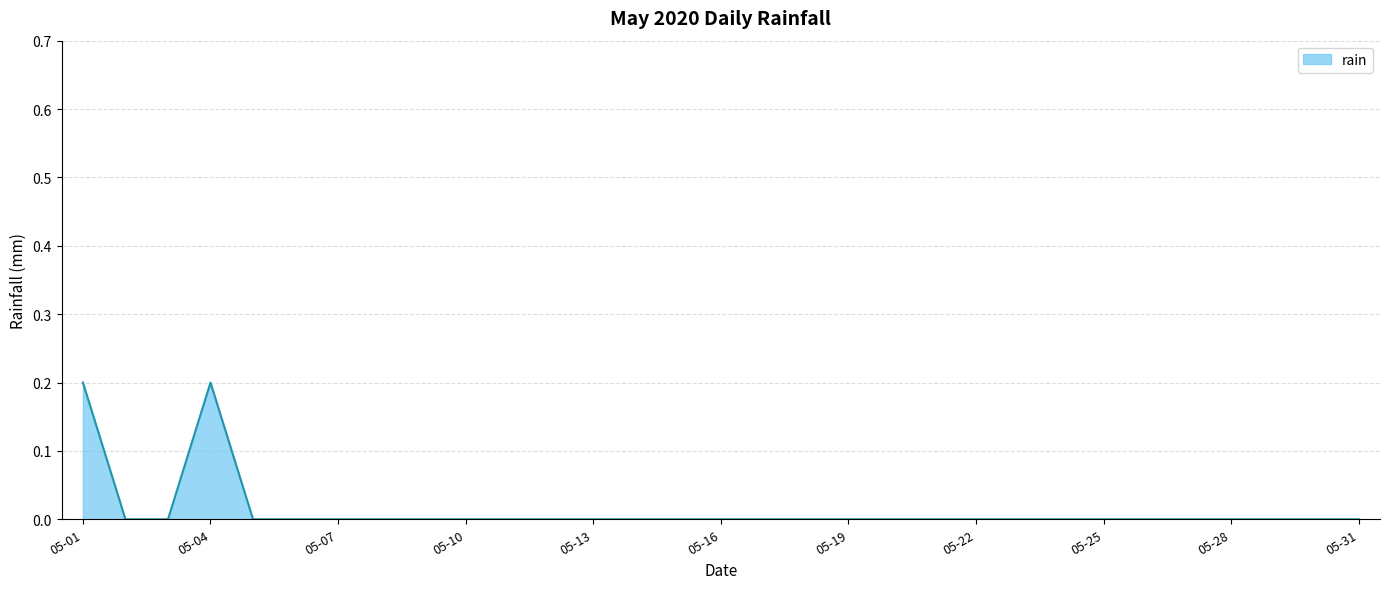

Is it true that the value at 05-07 is -0.1?

False